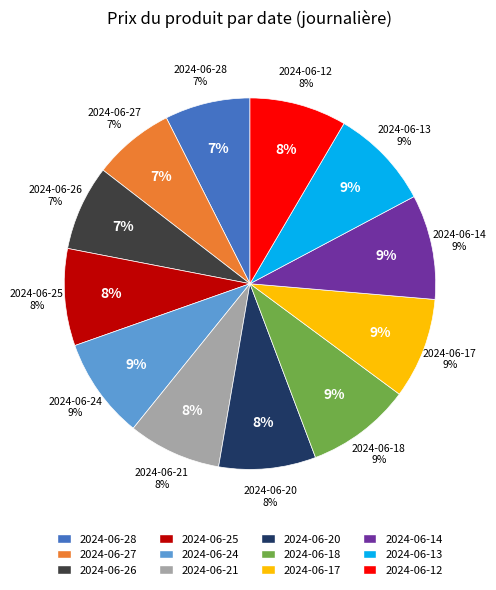

How many segments does this pie chart have?

12